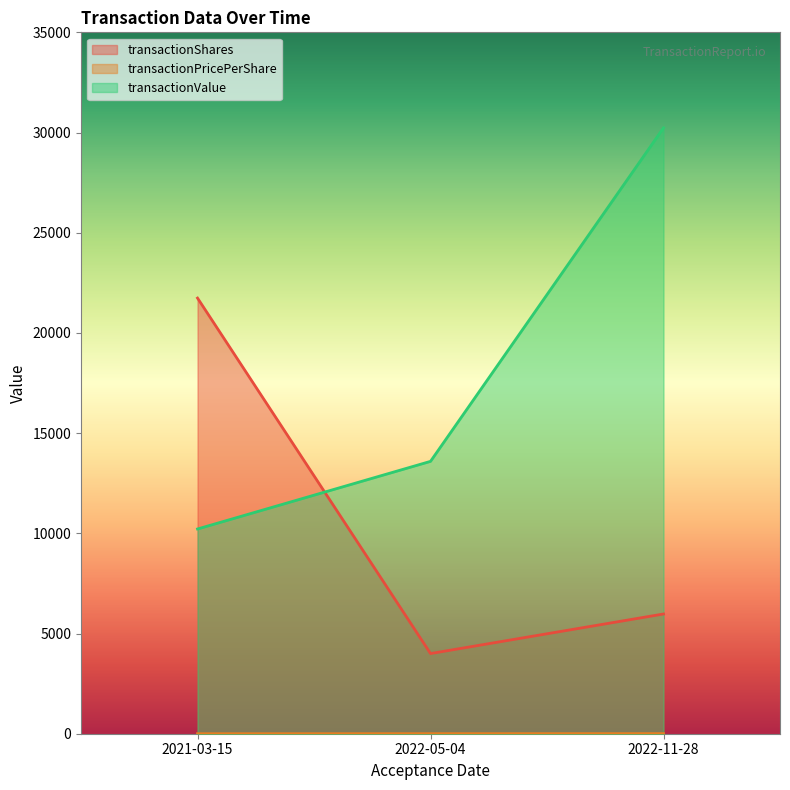

How many lines are shown in the chart?

3